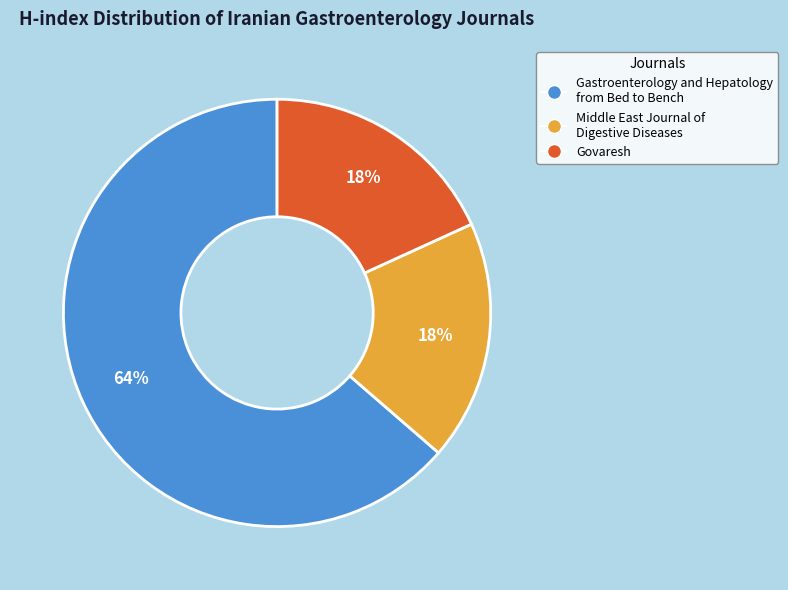

Does any single category account for the majority?

Yes